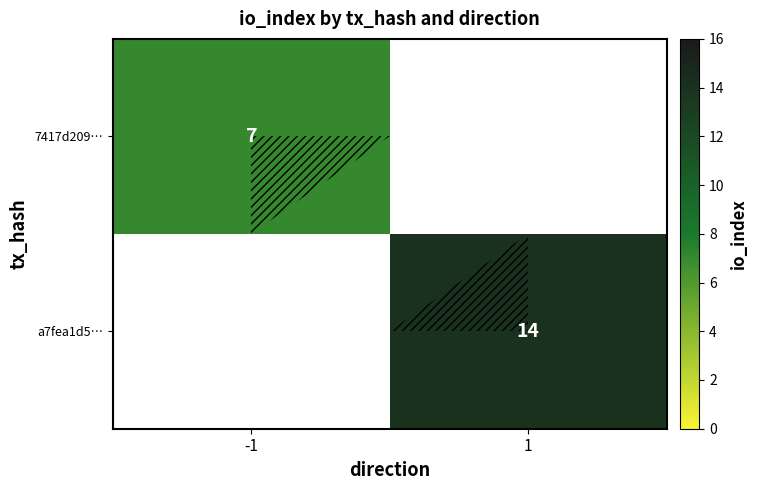

At which category is the sum across all series the highest?

1